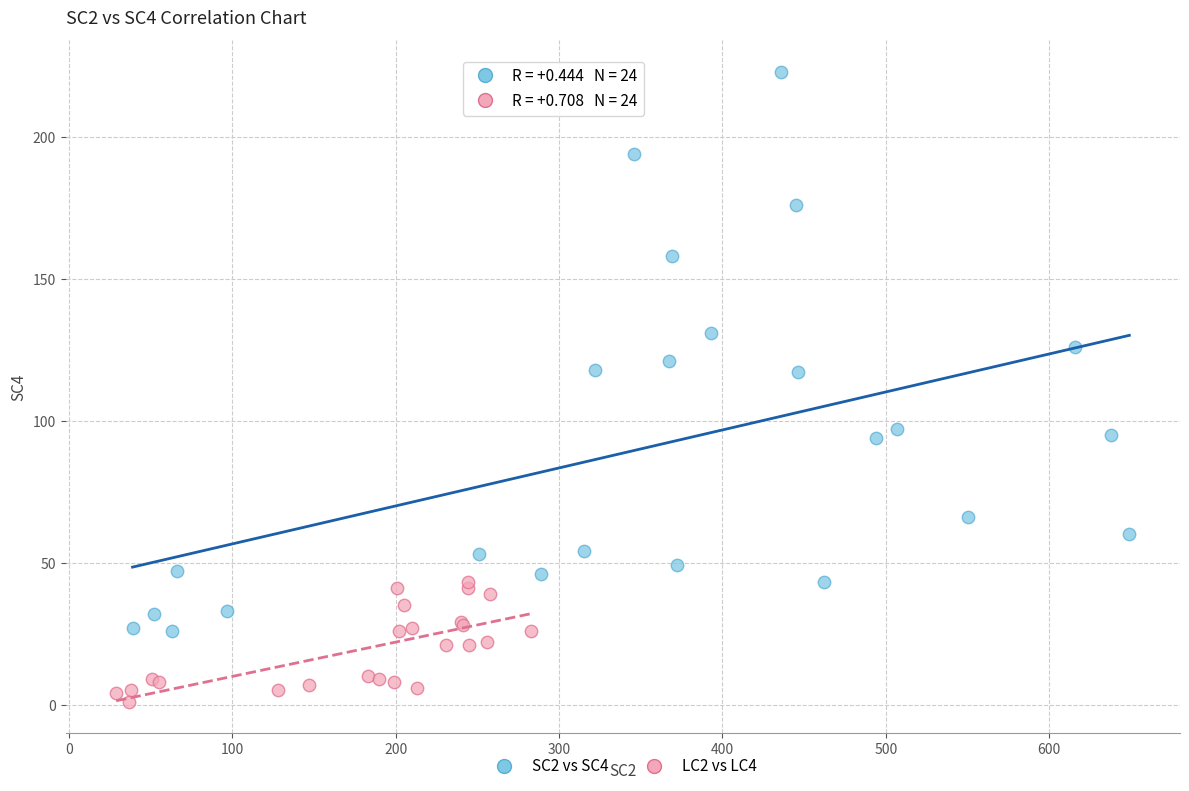

Which series contains the lowest Y value?

LC2 vs LC4